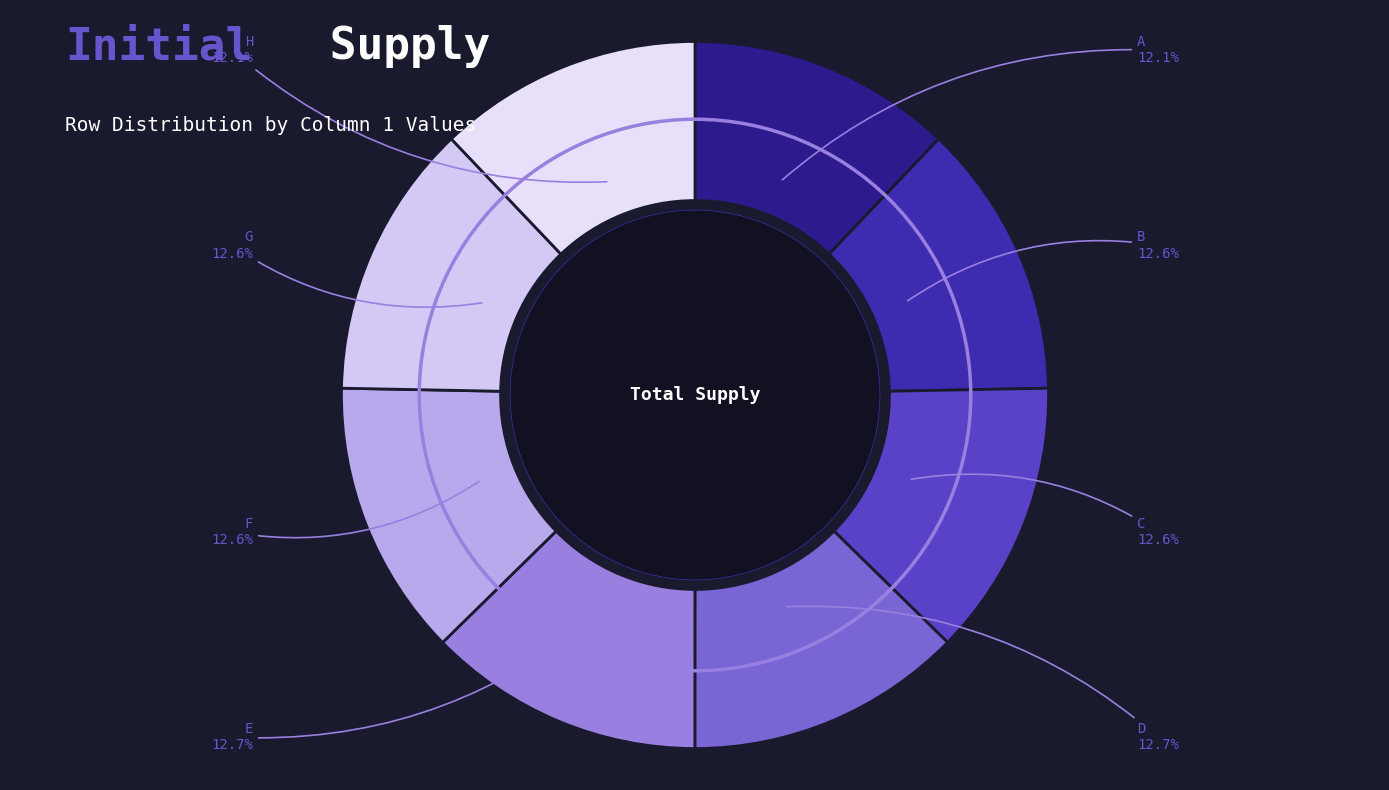

The B slice represents 13% of the pie. True or false?

True